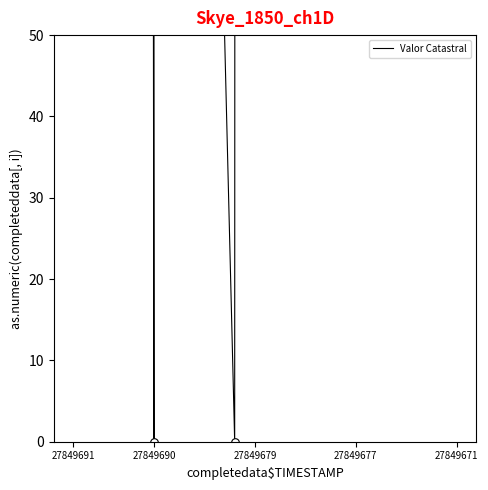

Which has a higher value, 9 or 15?

9